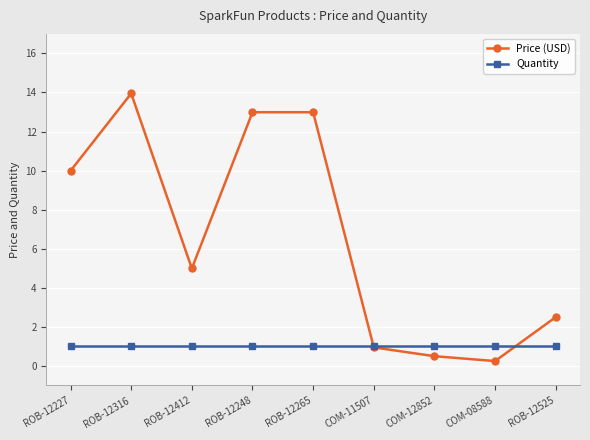

Which series has the widest spread of values?

Price (USD)